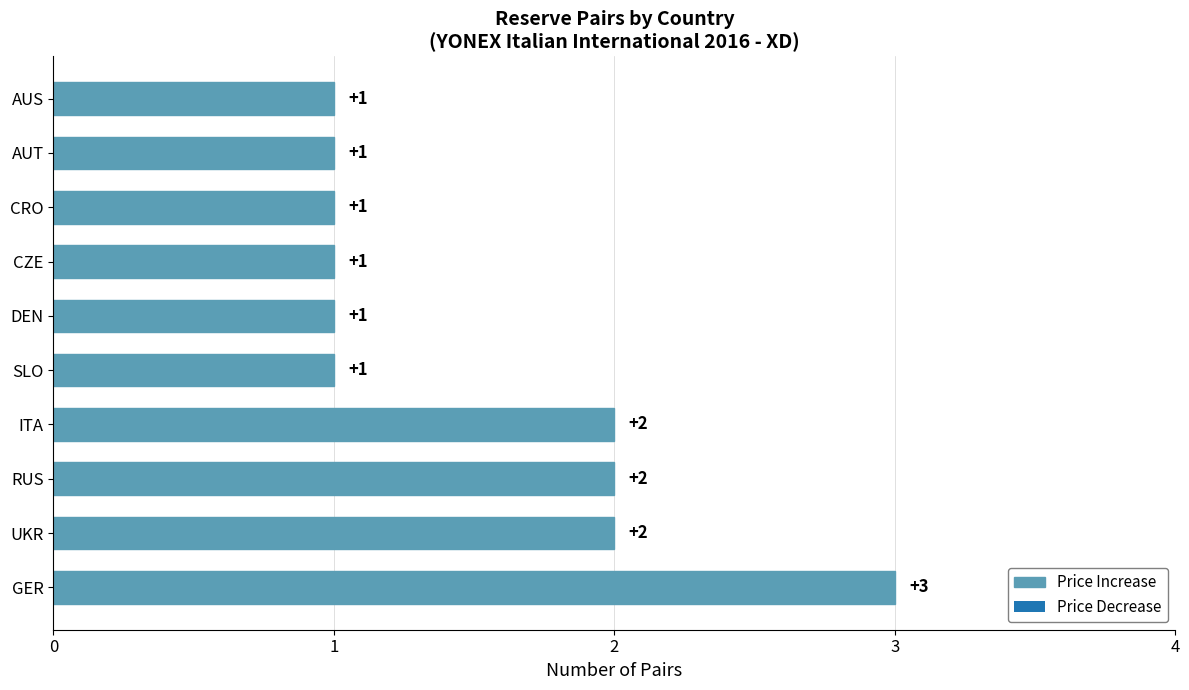

What is the ratio of the value at CRO to the value at AUS?

1.0